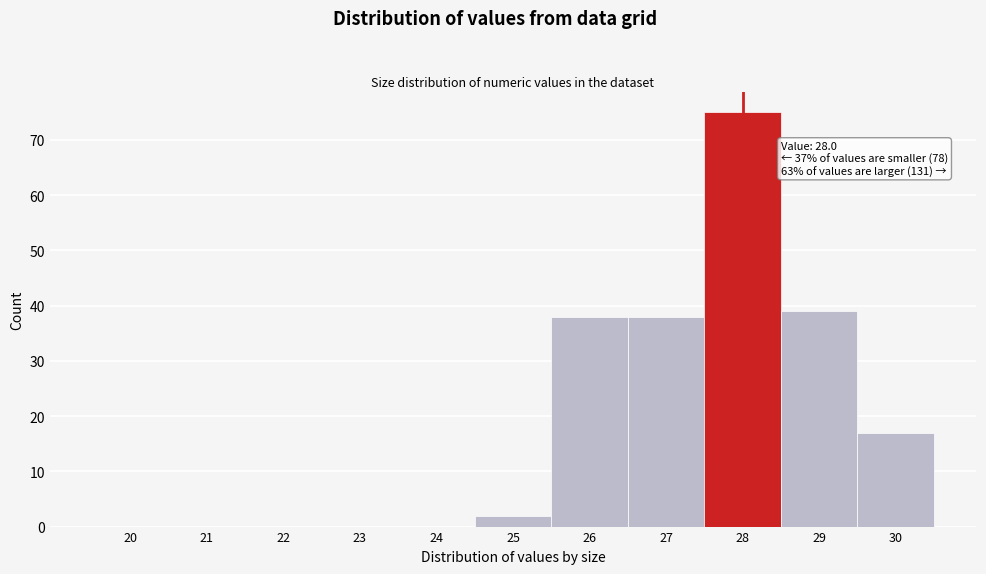

Reading left to right, extract all data points from this chart.

20=0	21=0	22=0	23=0	24=0	25=2	26=38	27=38	28=75	29=39	30=17